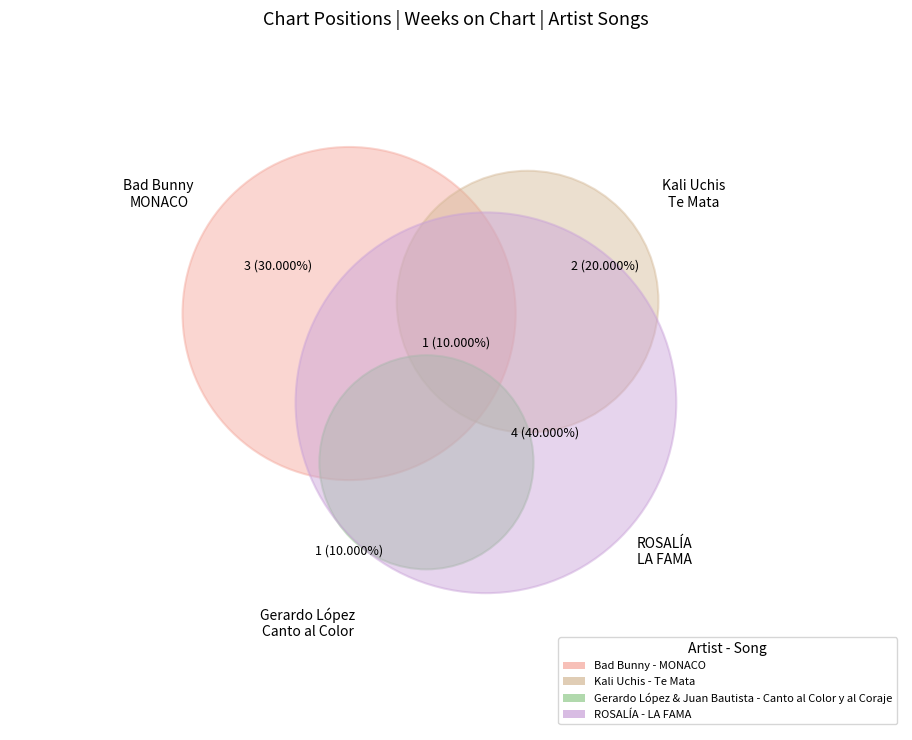

Rank the categories by value from highest to lowest.

ROSALÍA - LA FAMA, Bad Bunny - MONACO, Kali Uchis - Te Mata, Gerardo López & Juan Bautista - Canto al Color y al Coraje